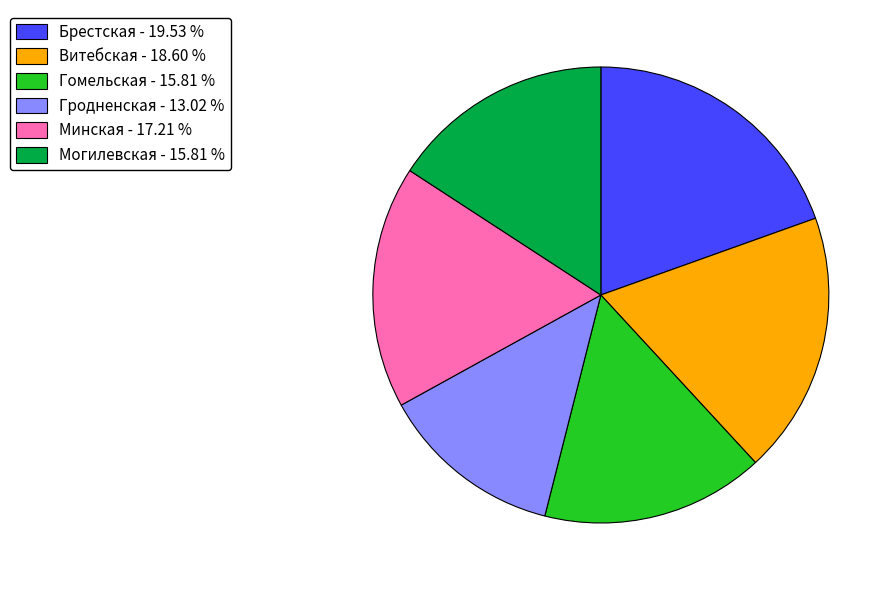

Is Могилевская - 15.81 % the majority of the pie?

No